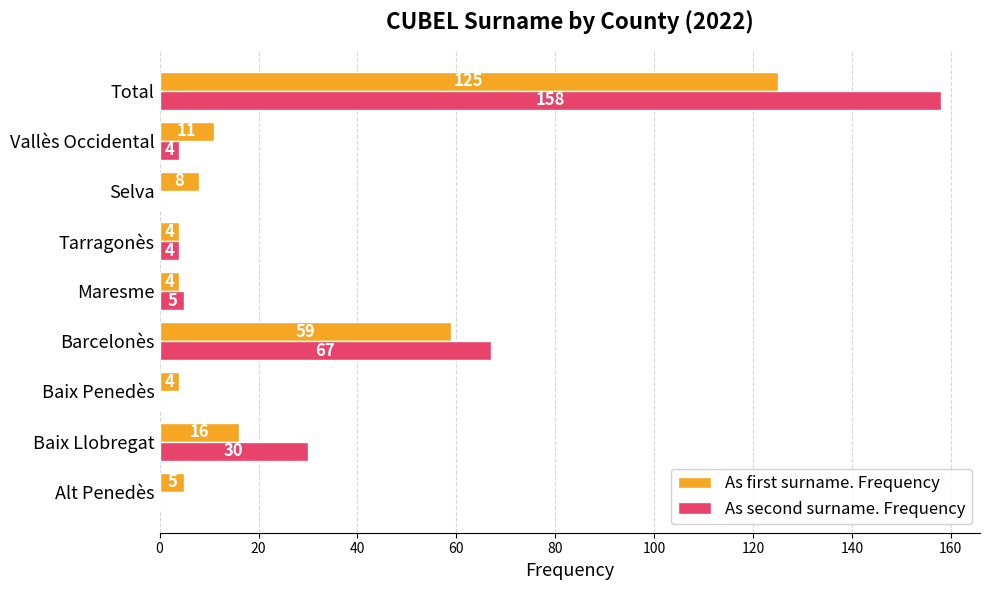

Which series has the largest total across all categories?

As second surname. Frequency